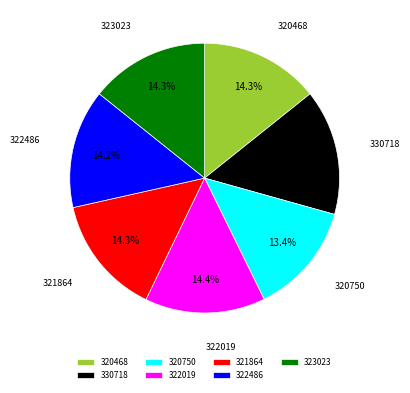

What is the smallest slice in the pie chart?

320750